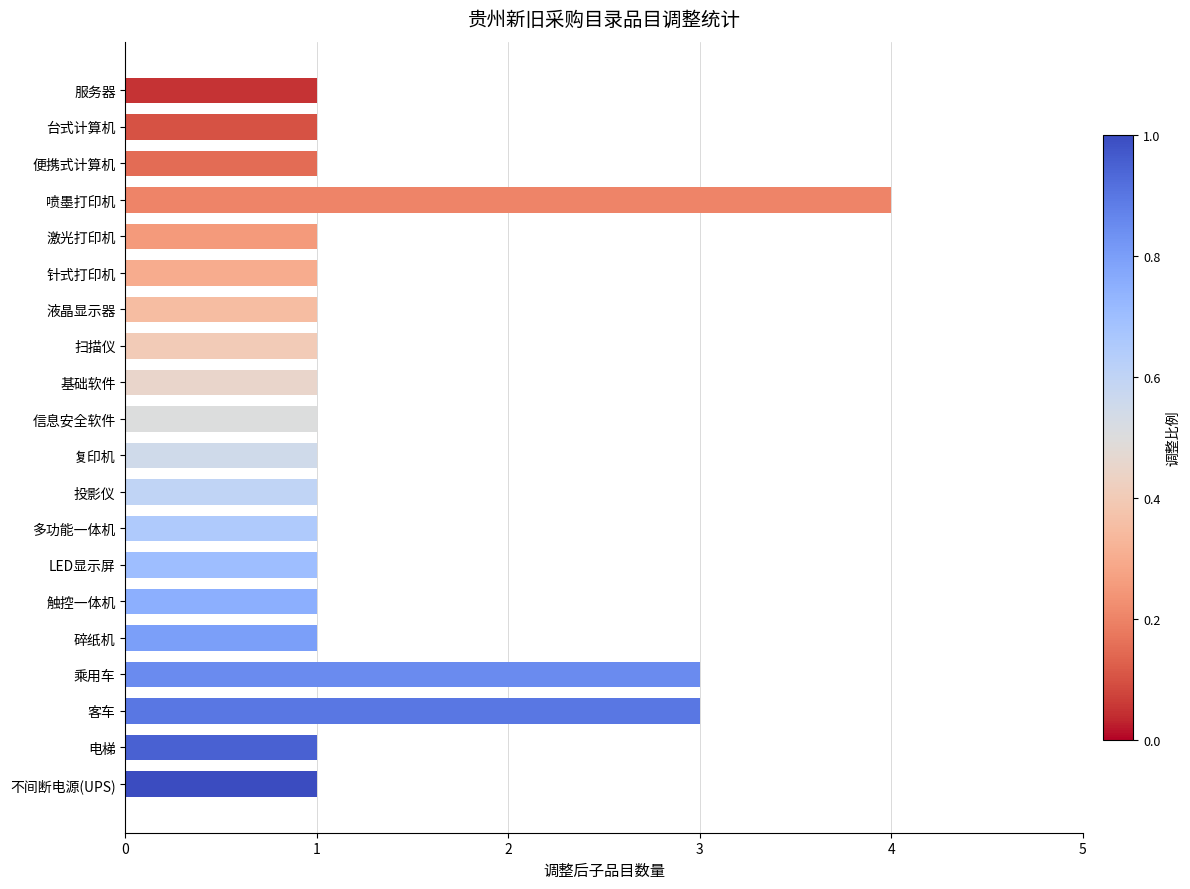

What is the difference between the maximum and second lowest values?

3